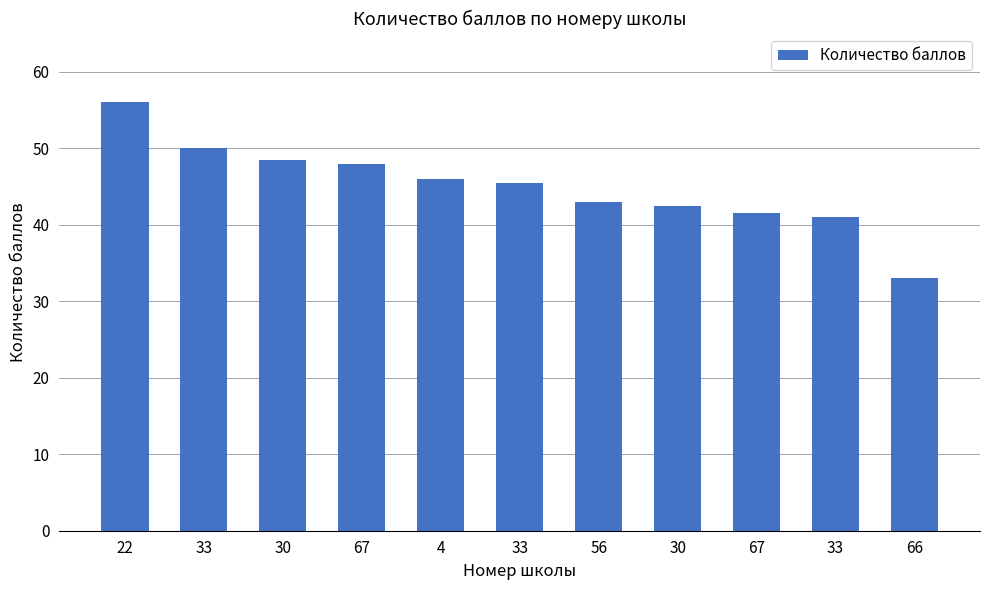

Reading left to right, transcribe all the data shown in this chart.

56.0	50.0	48.5	48.0	46.0	45.5	43.0	42.5	41.5	41.0	33.0